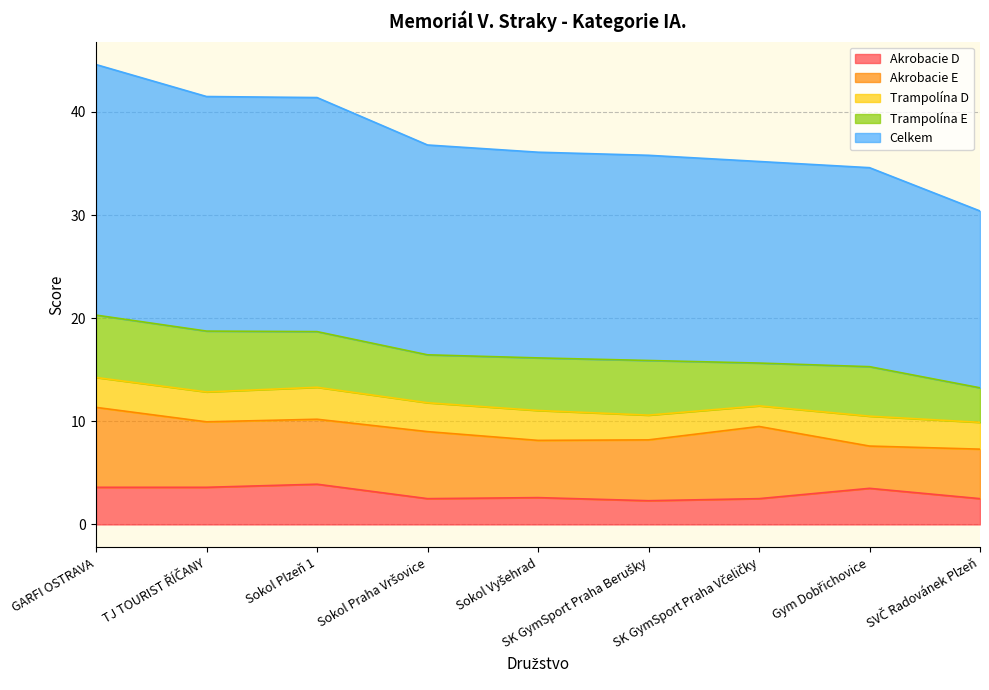

How many lines are shown in the chart?

5